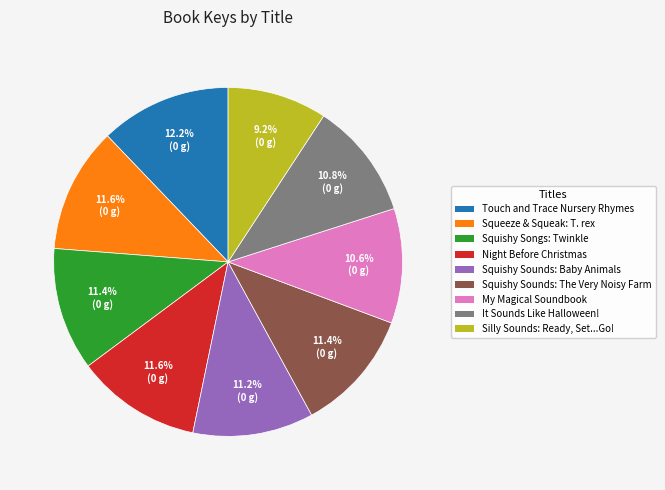

What percentage is the Silly Sounds: Ready, Set...Go! slice, to the nearest percent?

9%